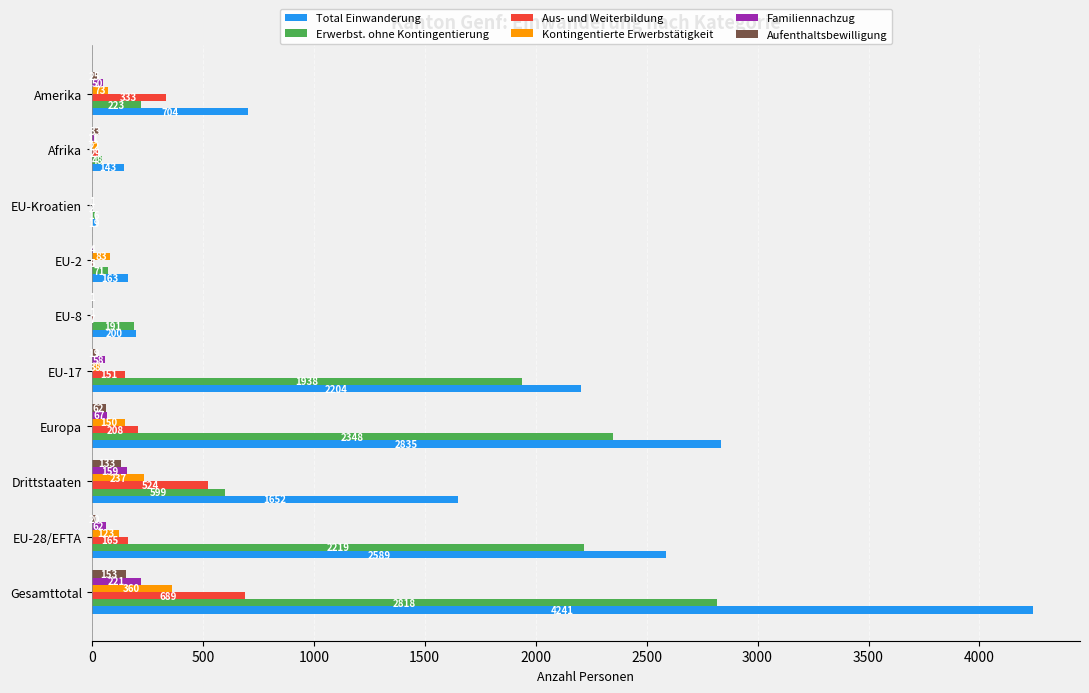

What is the sum of the Kontingentierte Erwerbstätigkeit values at Europa and Gesamttotal?

510